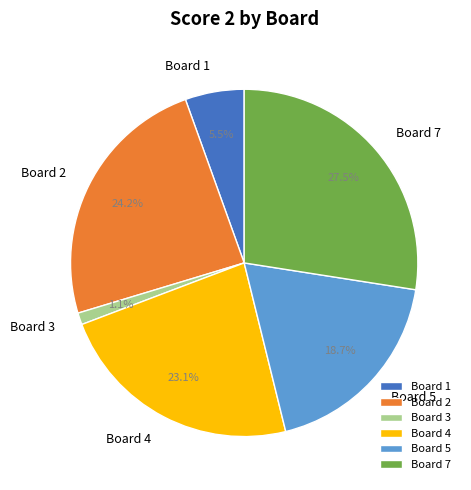

Rank the categories by value from lowest to highest.

Board 3, Board 1, Board 5, Board 4, Board 2, Board 7